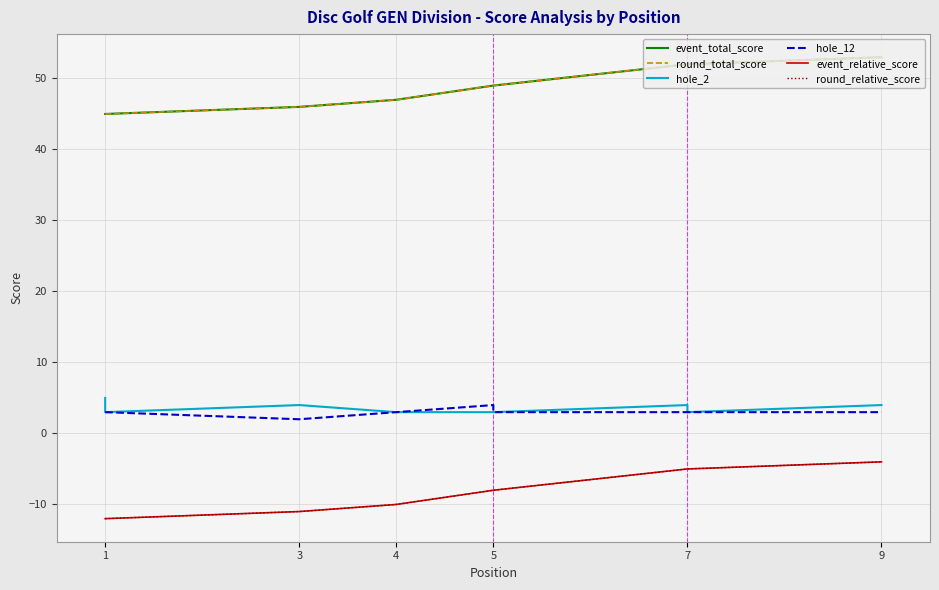

The value of hole_2 at 5 is 2. True or false?

False